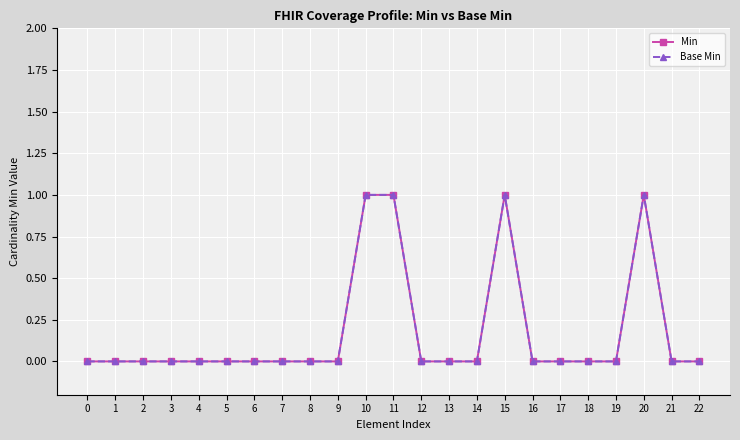

Does the chart have visible grid lines?

Yes